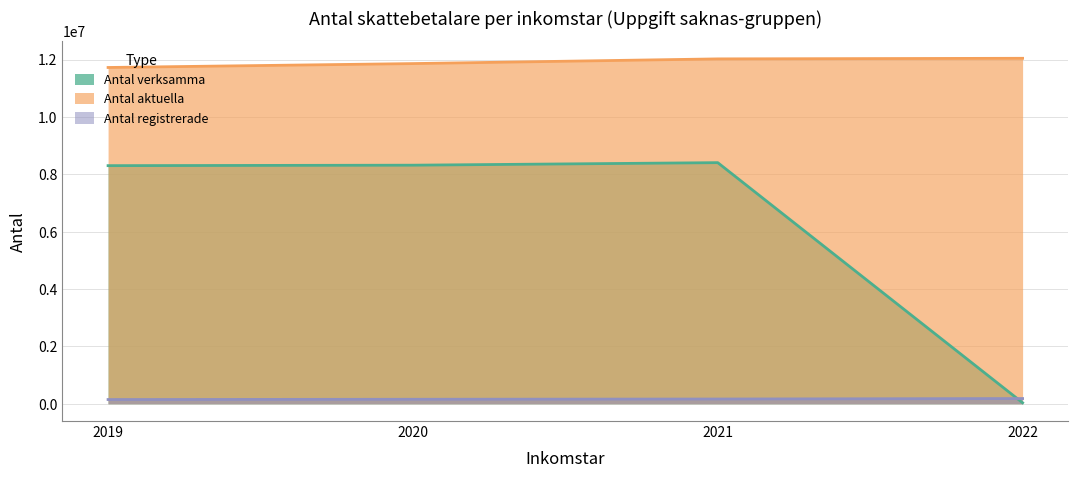

True or false: Antal verksamma has more than 2 interior local peaks.

False